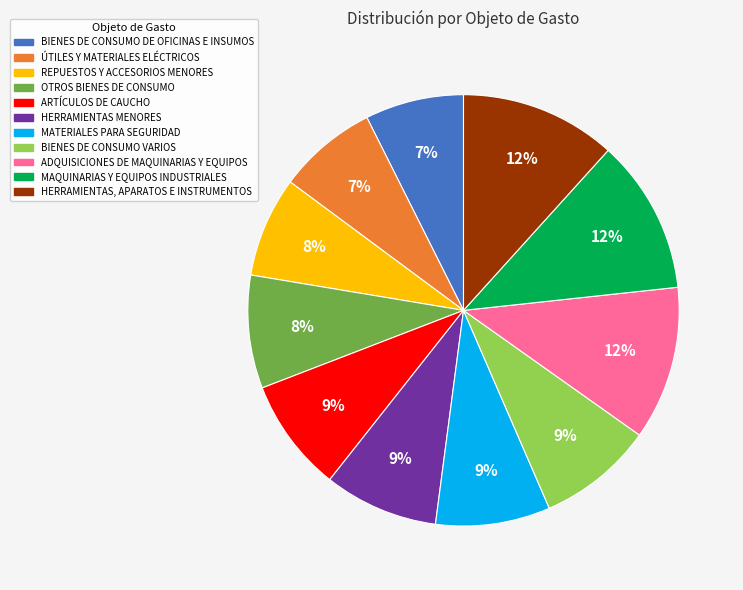

To the nearest percent, what is the average slice percentage?

9%